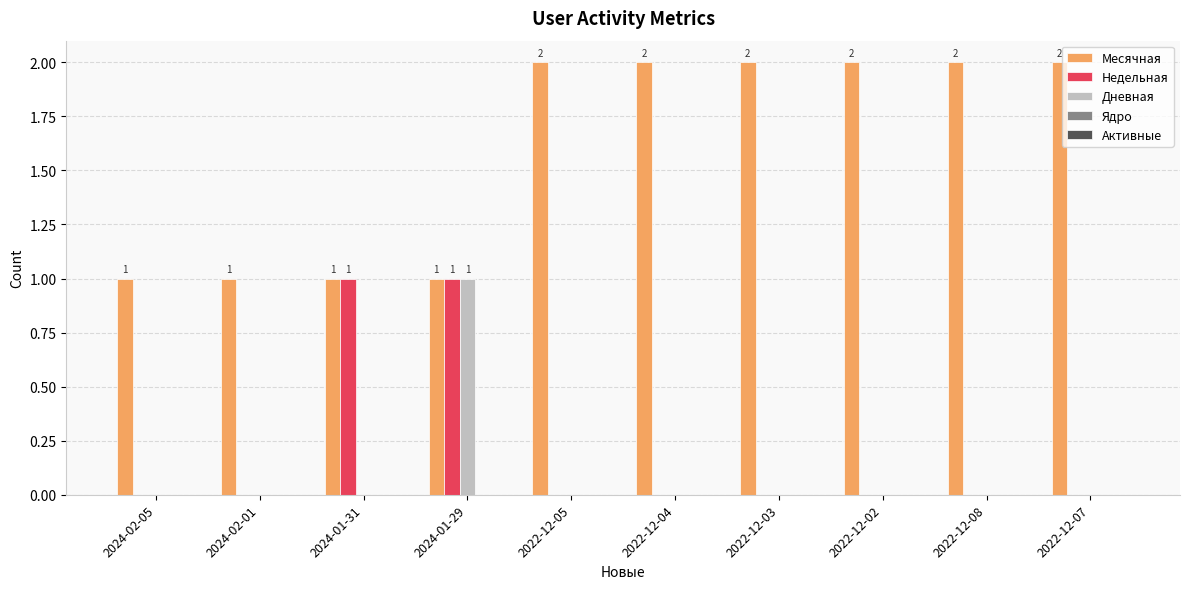

Is the value of Месячная at 2022-12-02 greater than the value of Недельная at 2022-12-02?

Yes